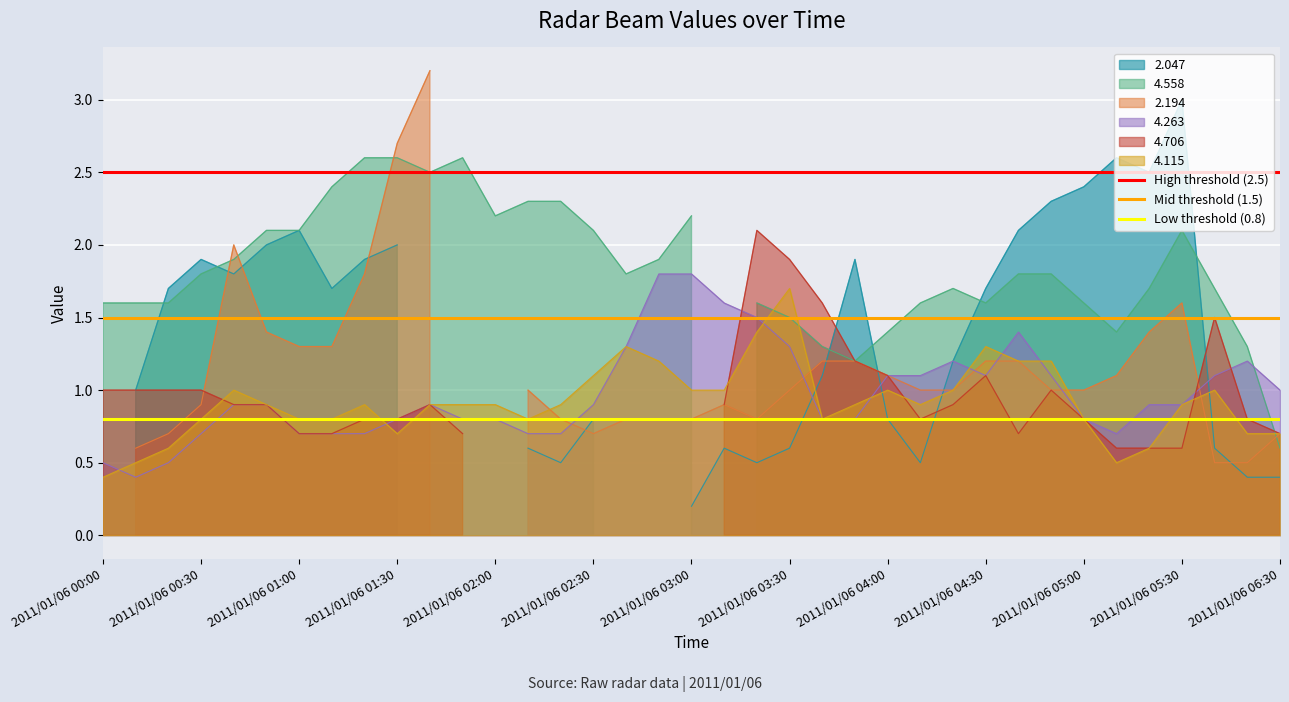

The 4.115 series shows 0.4 at 2011/01/06 04:30. True or false?

False